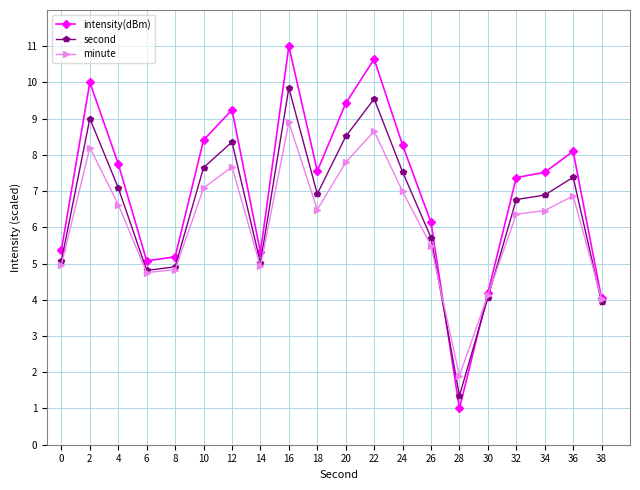

What is the value of the intensity(dBm) point at the 14th from the left?

6.1